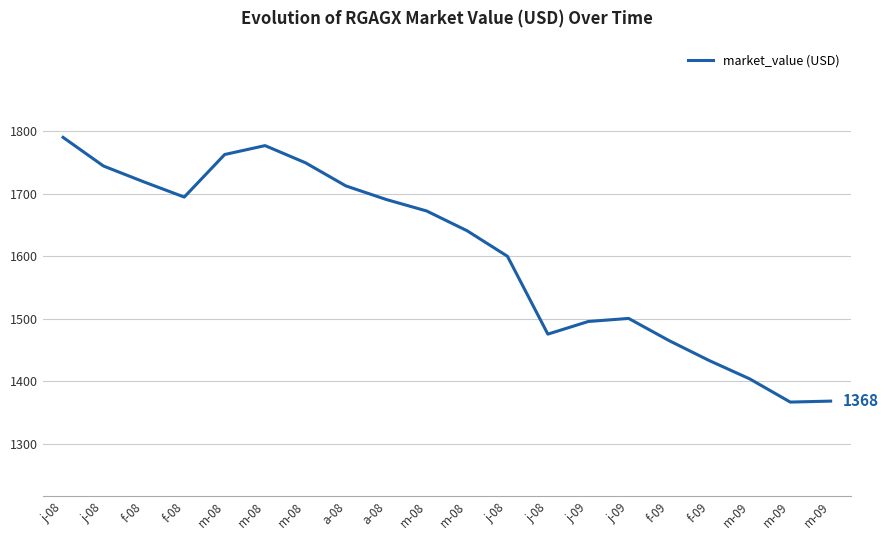

The chart shows a value of 1672.3 at m-08. True or false?

True